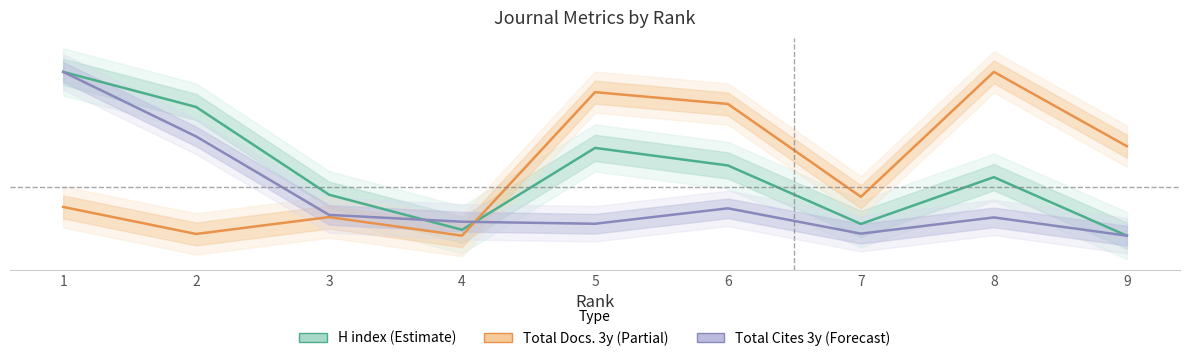

In H index (Estimate), how many points are higher than both neighbors (excluding endpoints)?

2